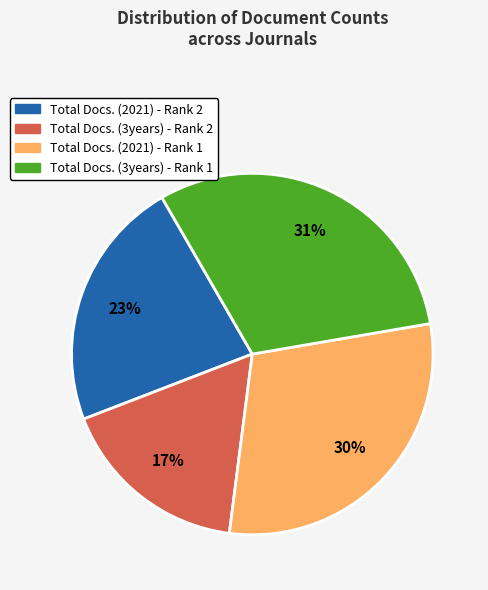

What percentage is the Total Docs. (2021) - Rank 2 slice, to the nearest percent?

23%